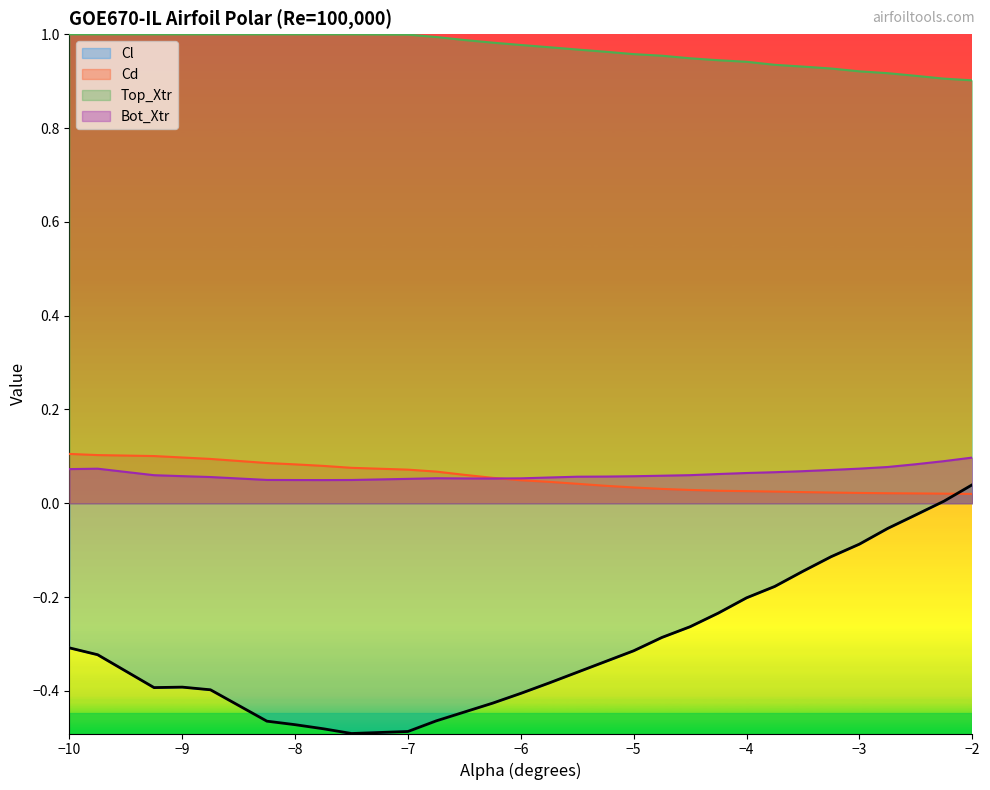

What is the label of the 23rd point from the left?

-3.75